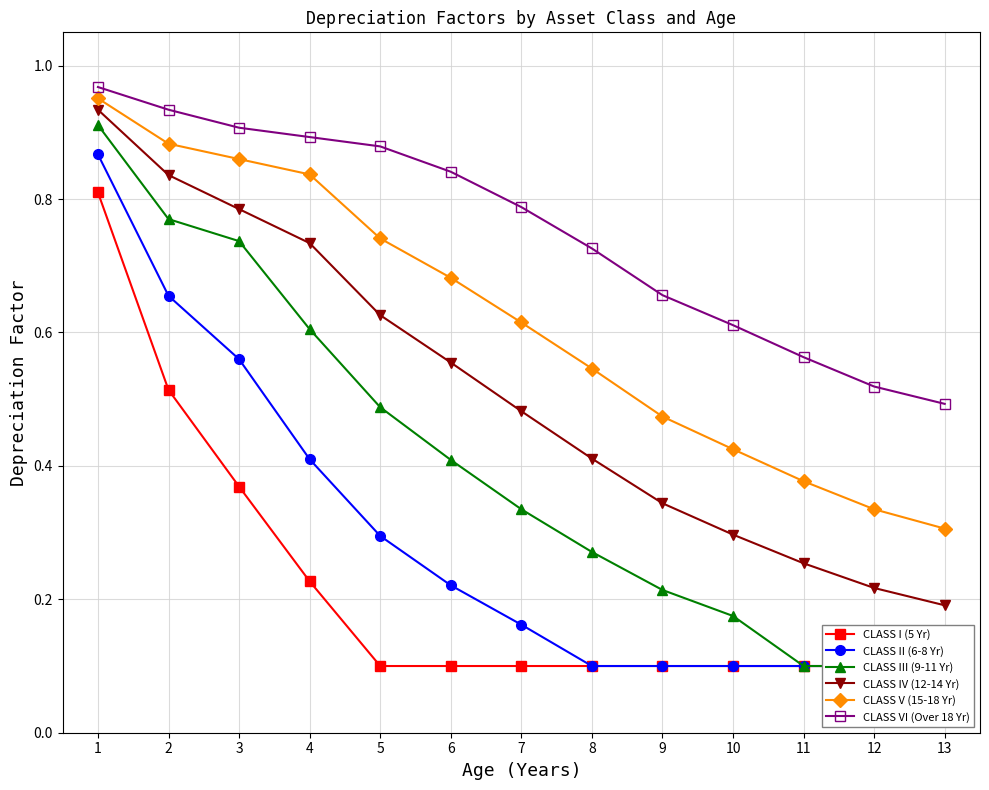

True or false: CLASS II (6-8 Yr) and CLASS VI (Over 18 Yr) intersect in this chart.

False